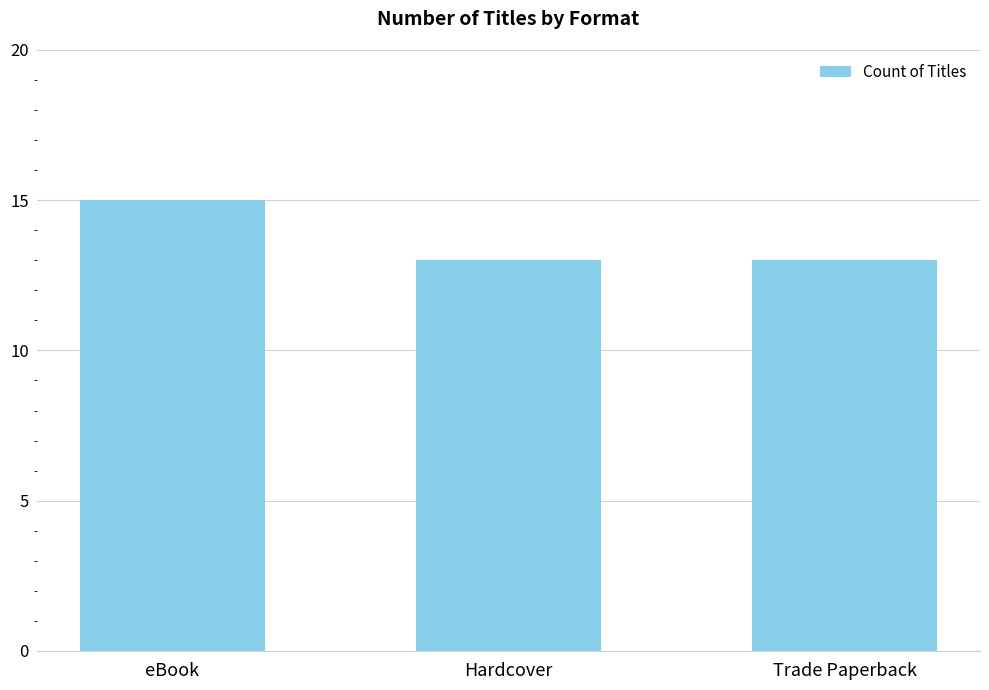

How many data points does each series have?

3